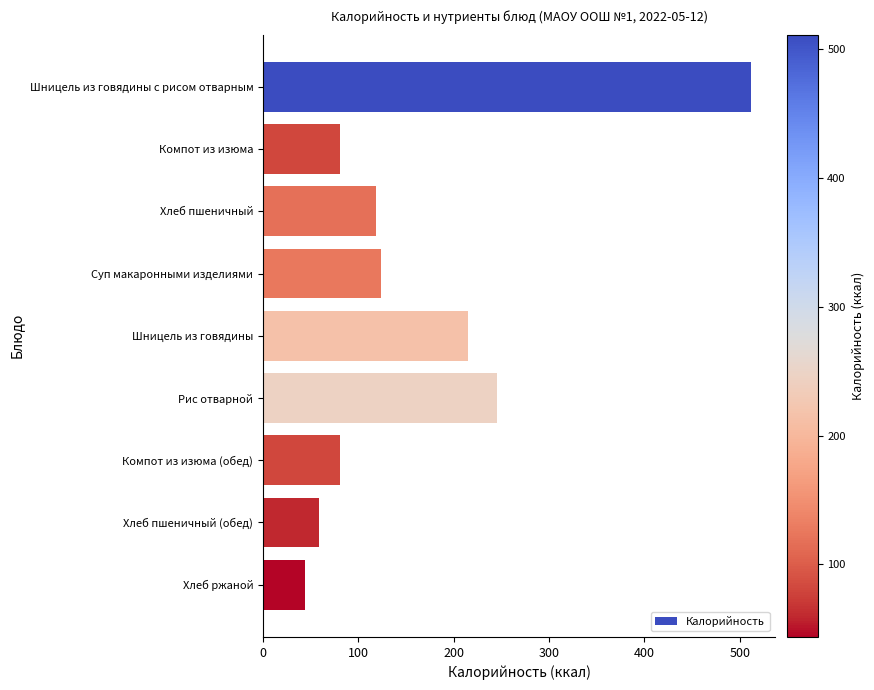

At which label is the value closest to 277?

Рис отварной